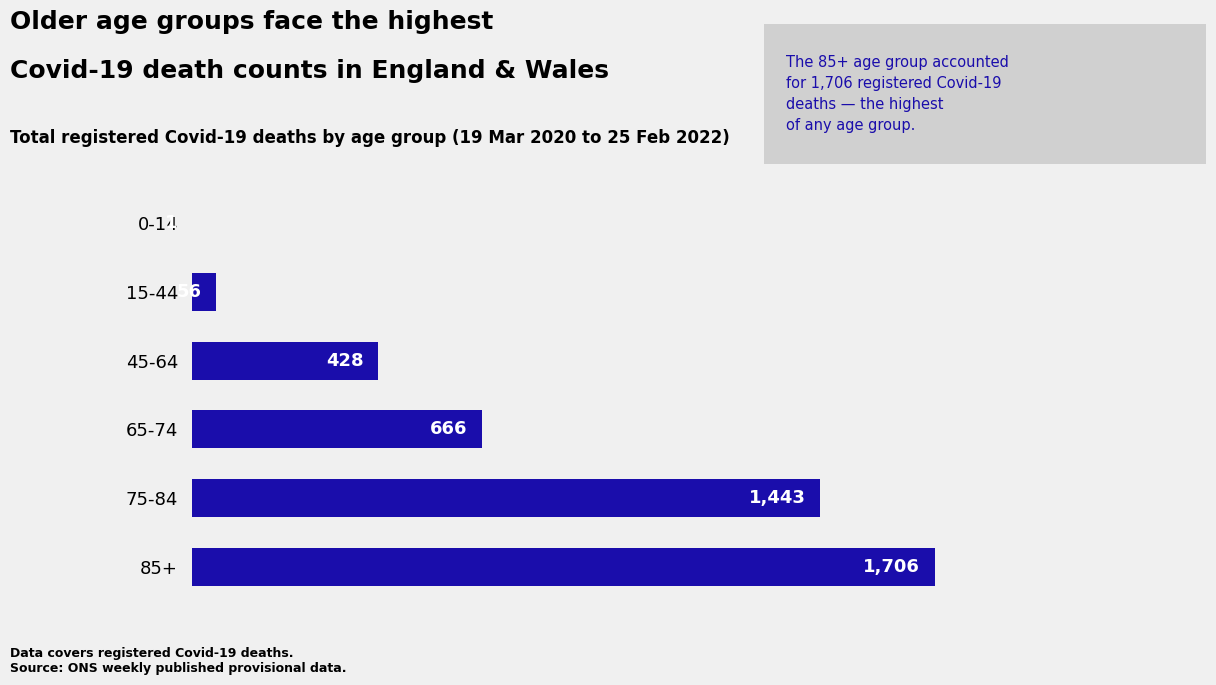

What is the average value?

717